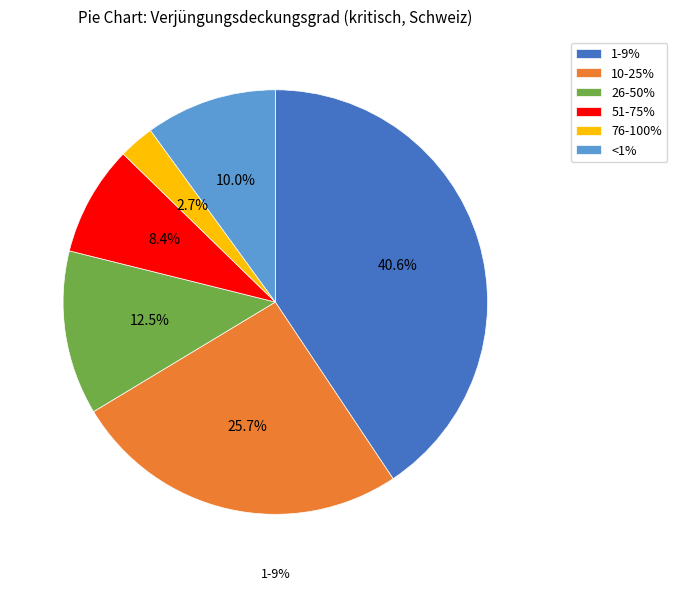

Count the number of slices in the pie.

6